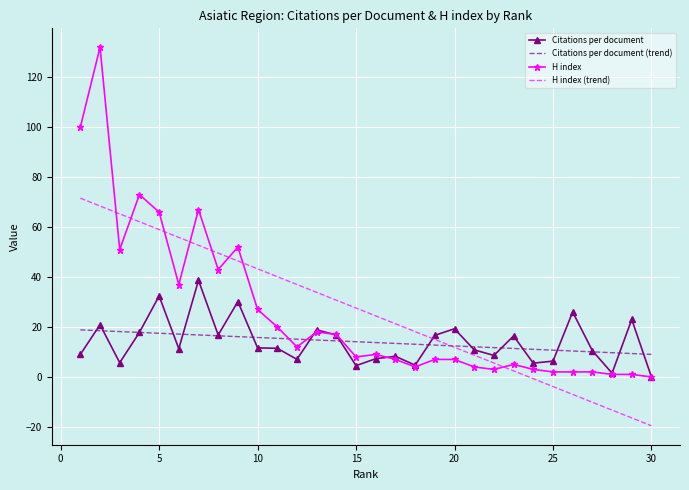

What is the highest value of the H index (trend) series?

71.6